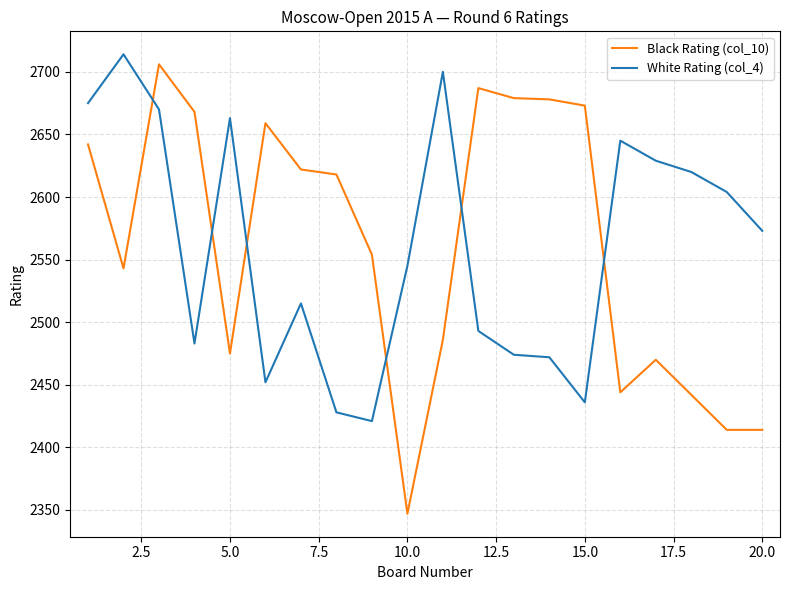

What is the smallest value displayed?

2347